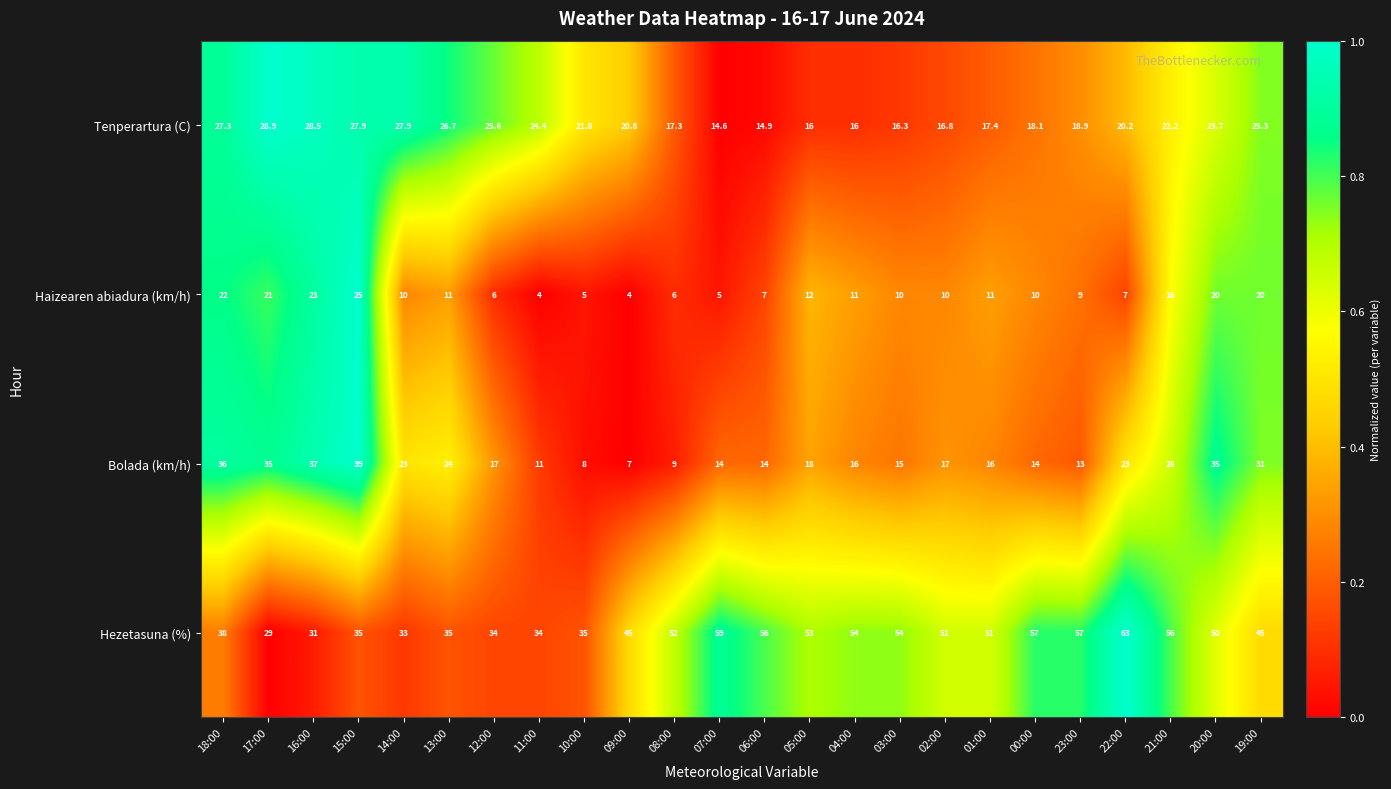

Is it true that Hezetasuna (%) equals 29.0 at 17:00?

True